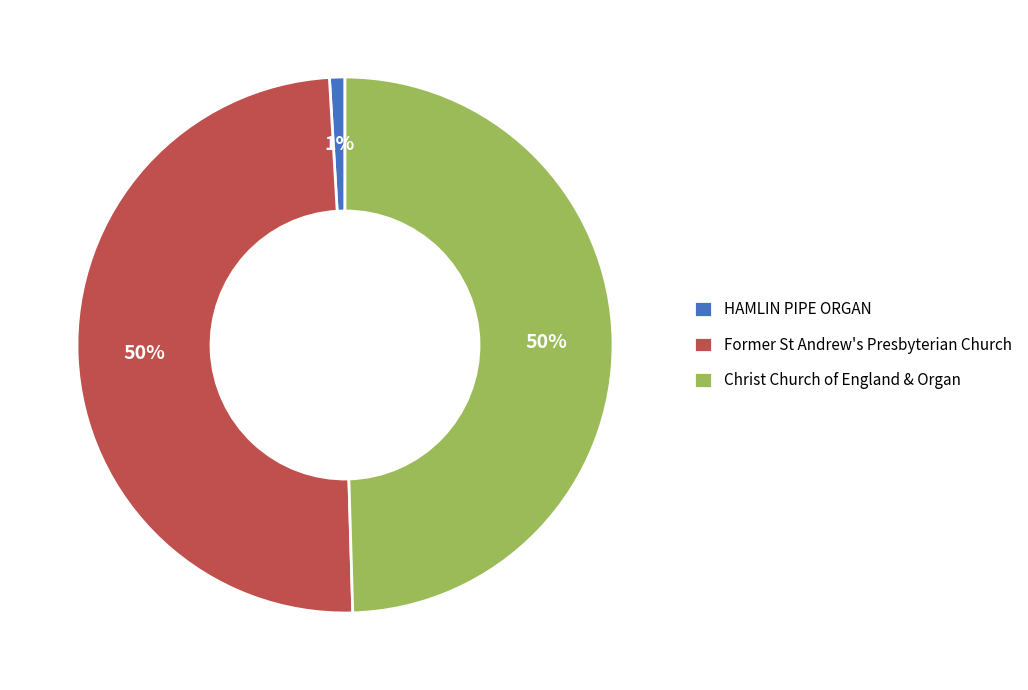

To the nearest percent, what is the combined percentage of HAMLIN PIPE ORGAN and Former St Andrew's Presbyterian Church?

50%